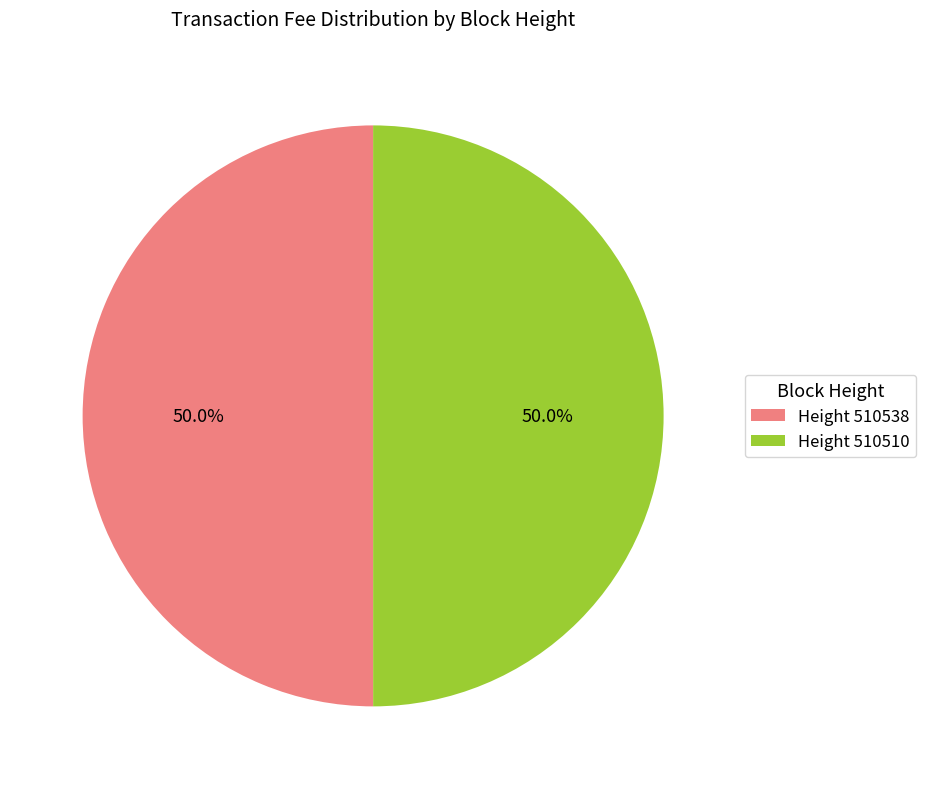

How much of the chart is everything except Height 510538?

50.0%